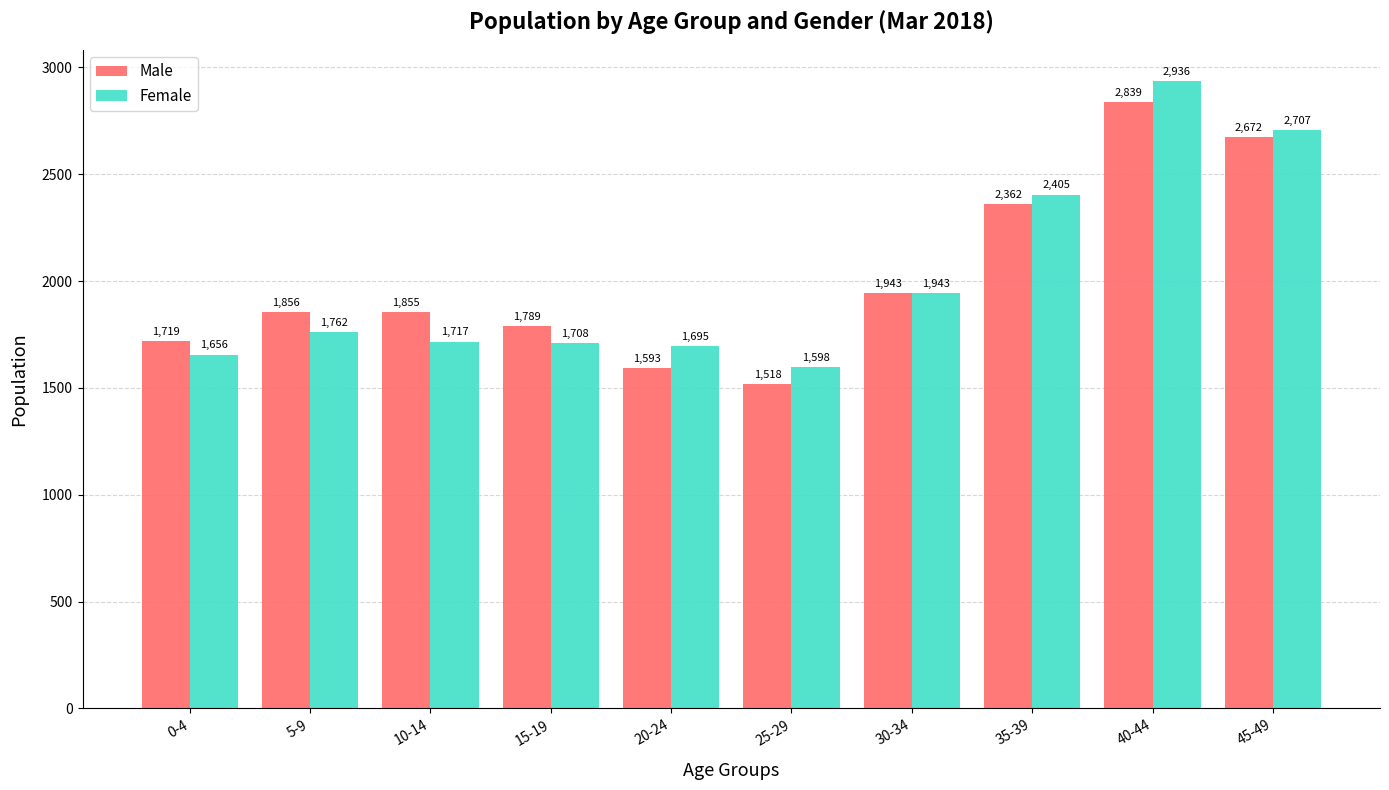

What is the sum of all Male values?

20146